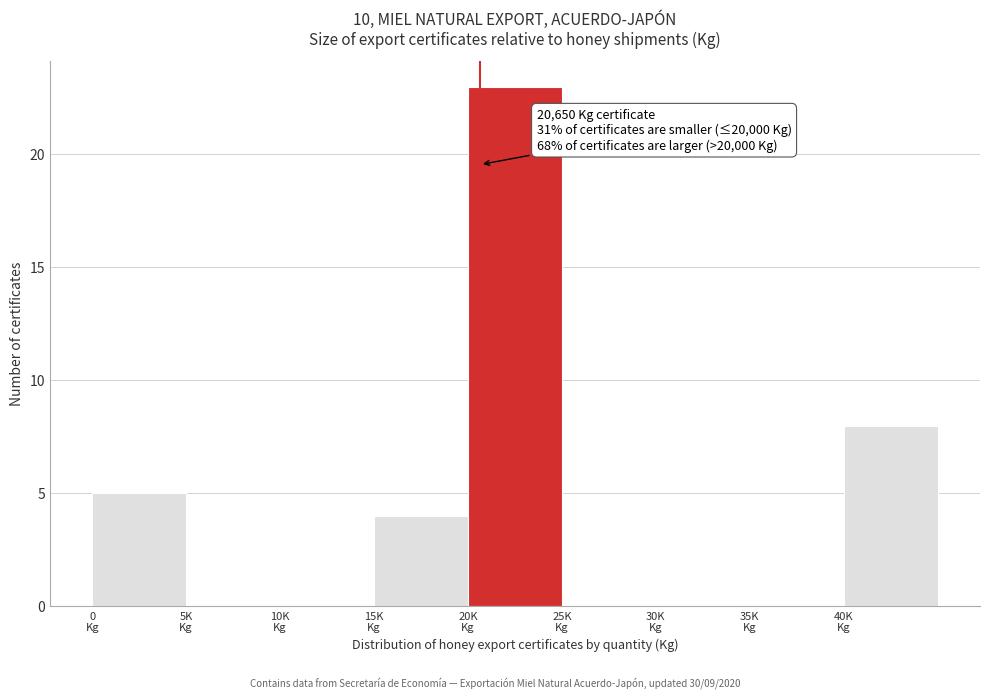

What is the greatest value displayed?

23